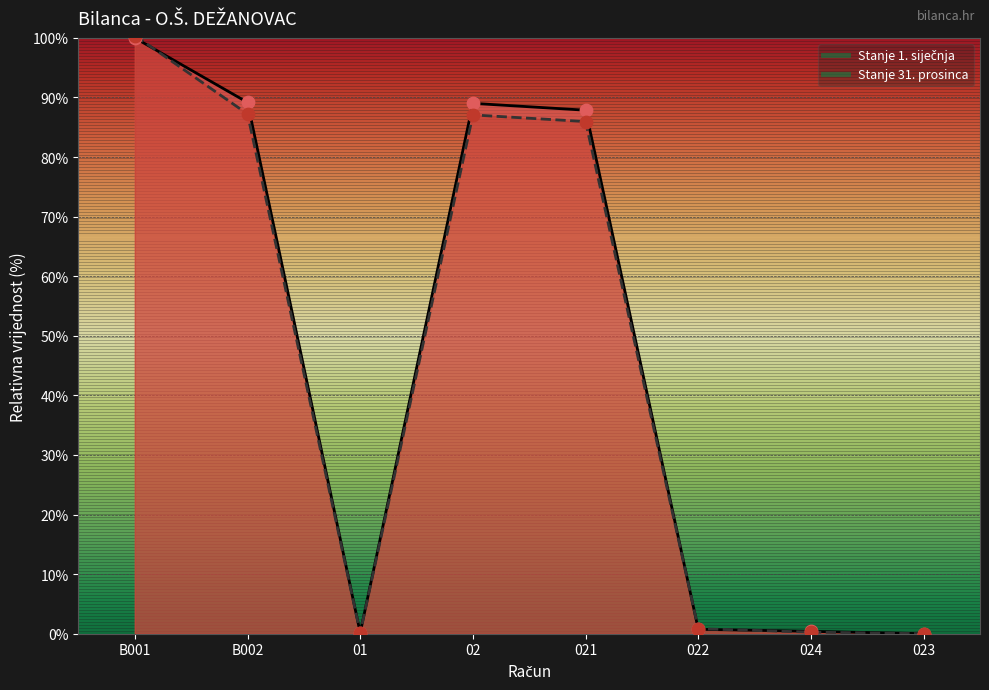

What is the total value across all series at B001?

200.4